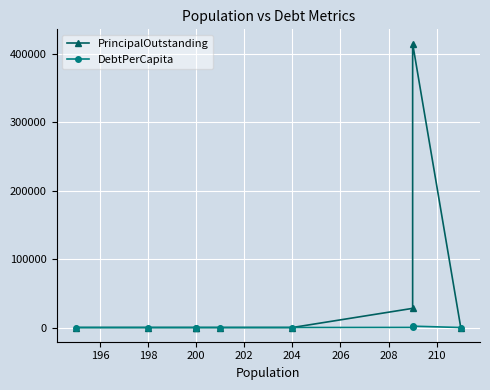

At how many categories does at least one series exceed 235142?

1